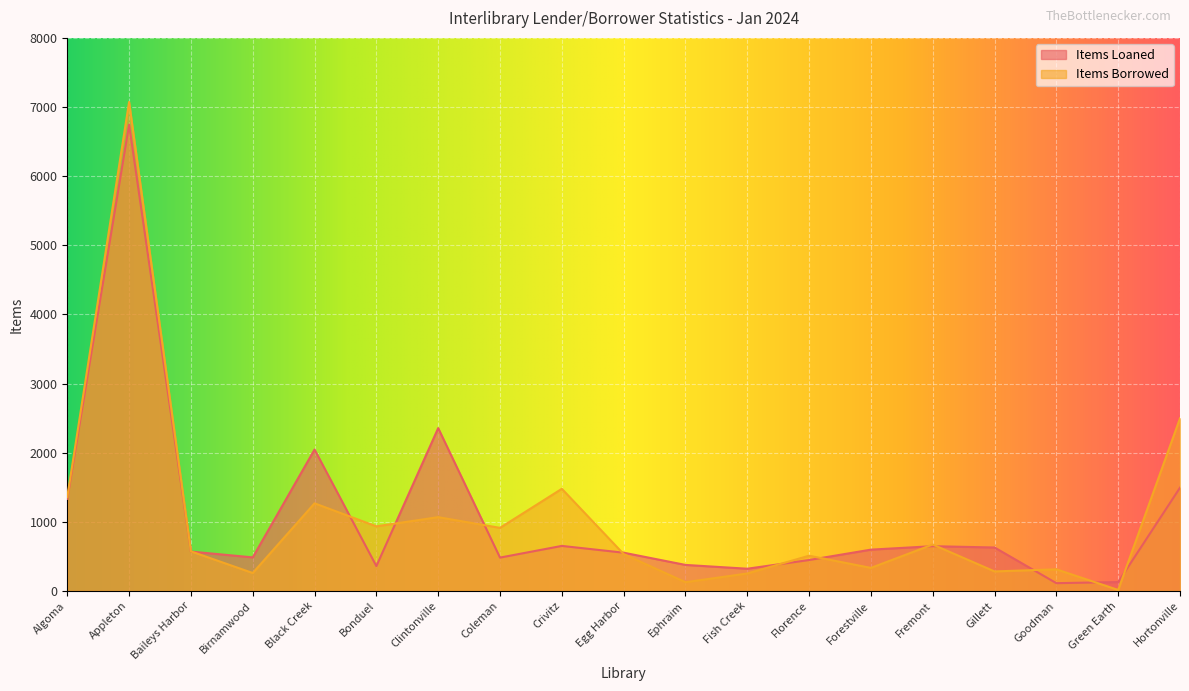

What is the spread (max minus min) of values at Crivitz?

826